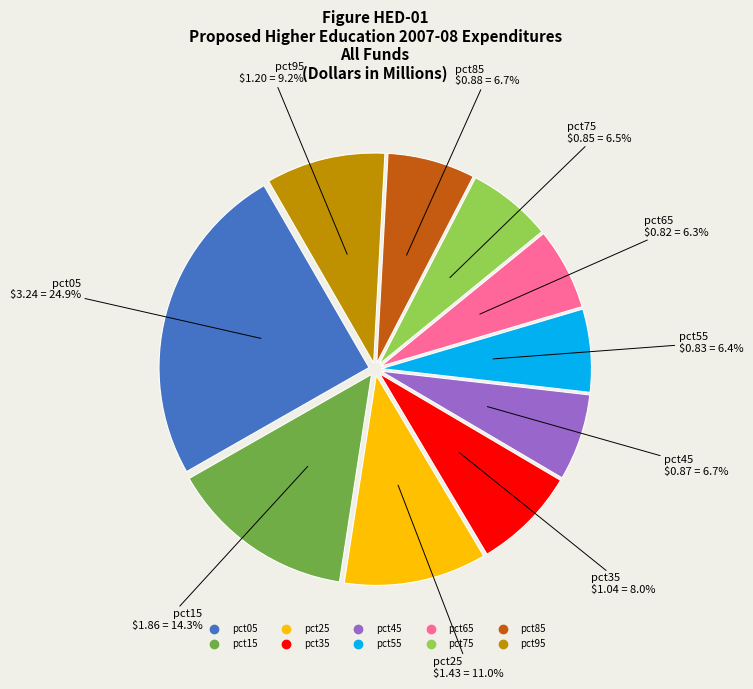

Which slice is the largest?

pct05